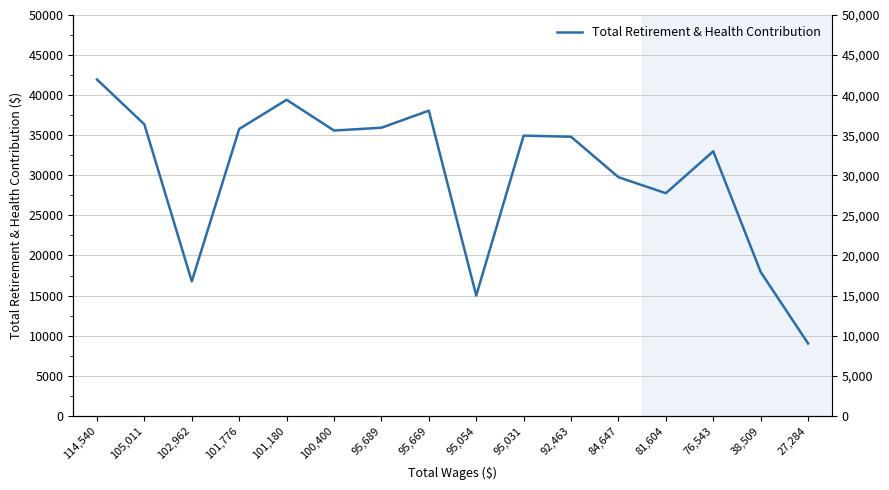

What is the change in value from 114,540 to 101,776?

-6173